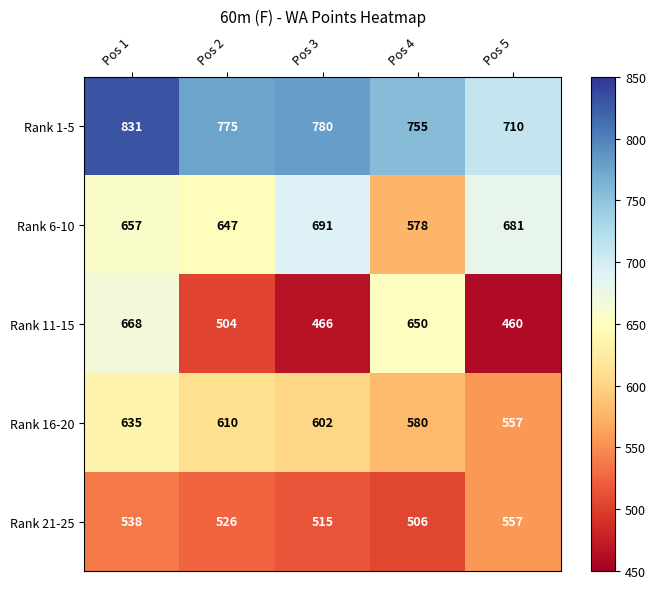

Where is Rank 6-10 nearest to the value 634?

Pos 2